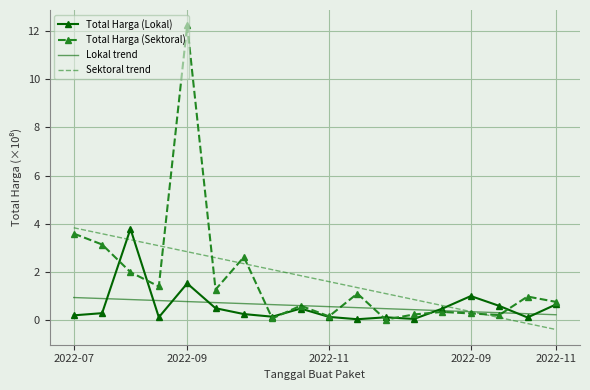

How many times do Sektoral trend and Total Harga (Lokal) cross each other?

3